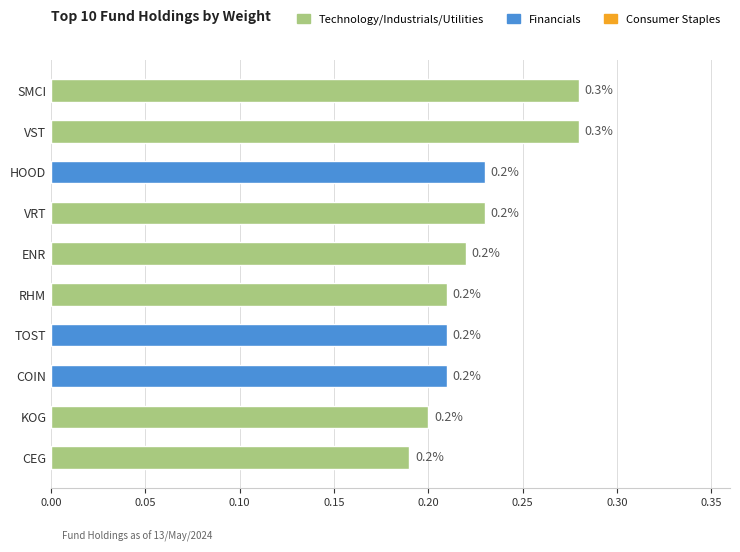

What is the greatest value displayed?

0.3